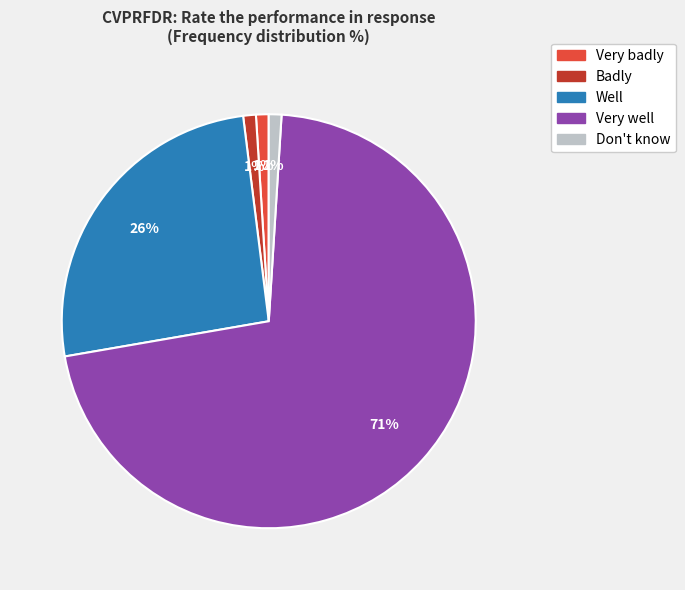

Which category accounts for the majority?

Very well